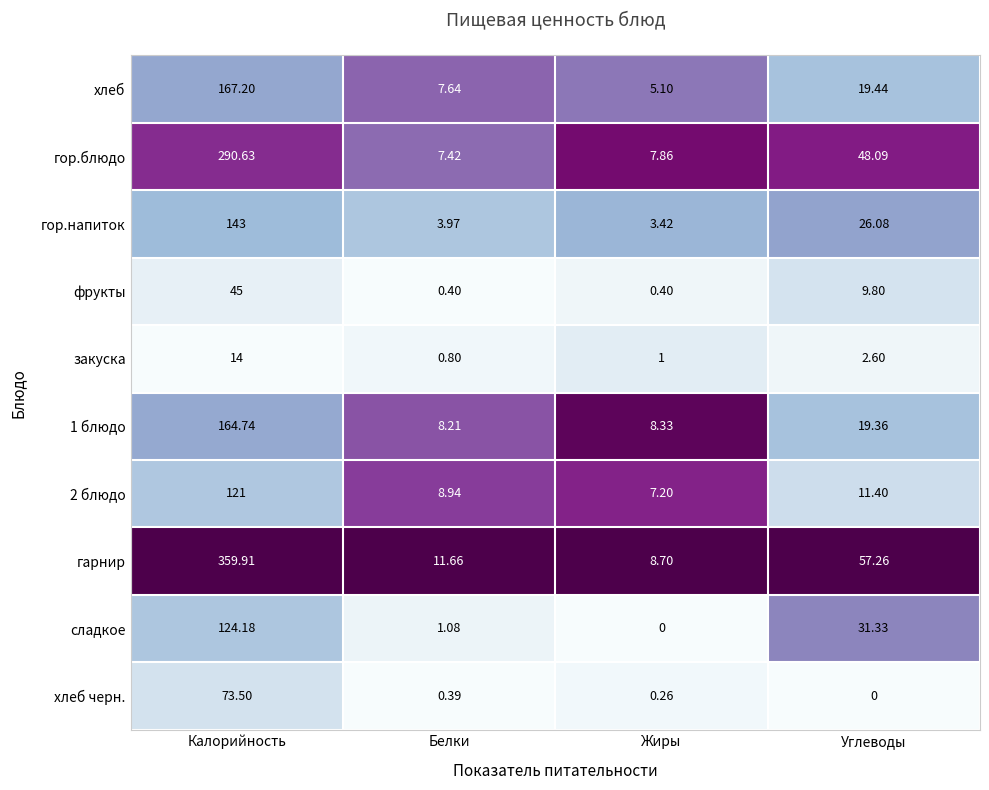

At which label does сладкое first exceed 31?

Калорийность